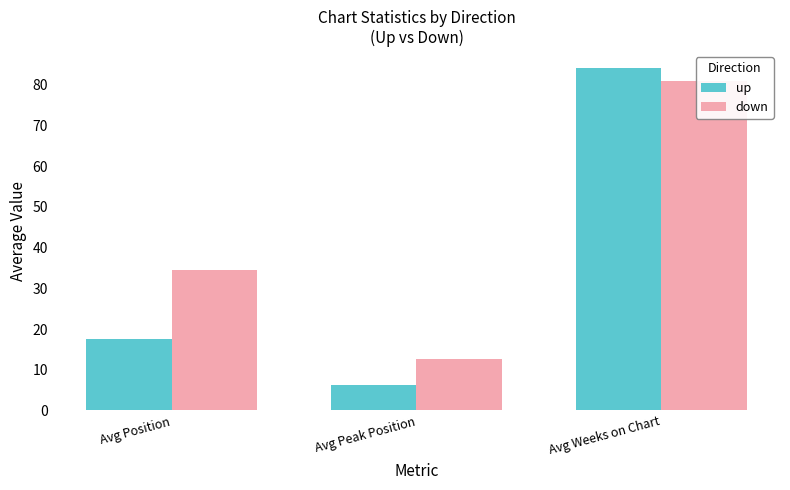

At which label does down first exceed 34?

Avg Position